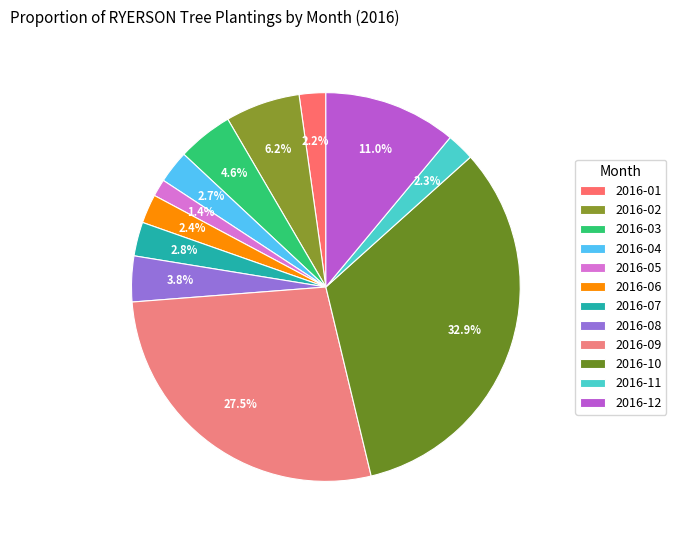

Count the number of slices in the pie.

12